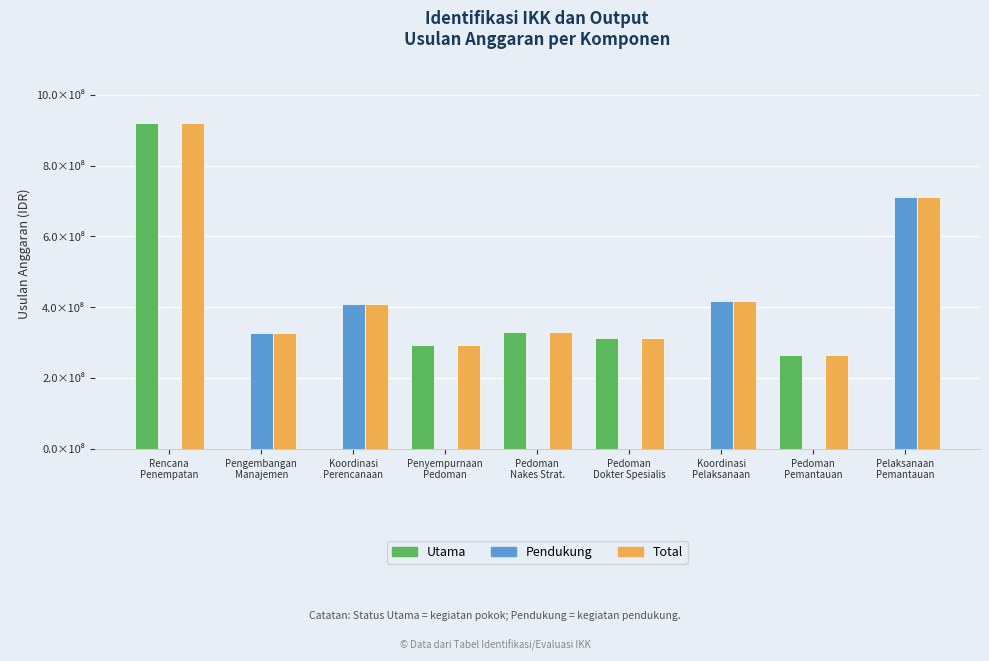

Are the bars grouped side by side (vs. stacked)?

Yes